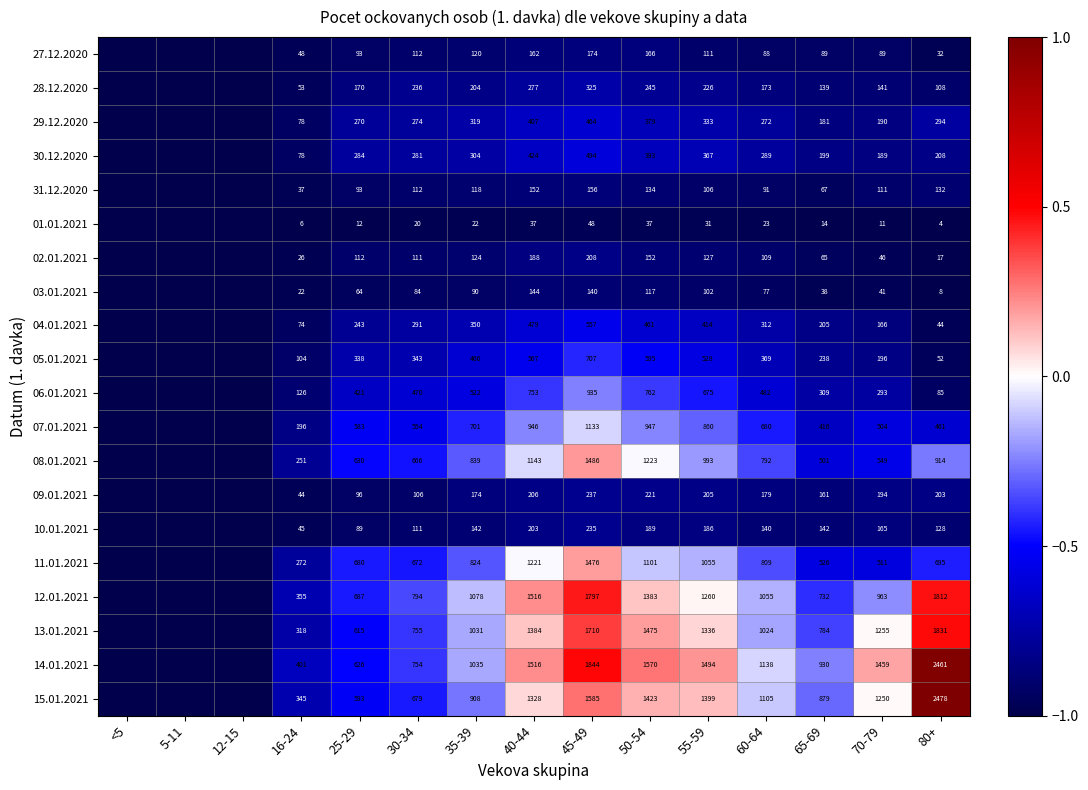

At how many categories does at least one series exceed 0?

6